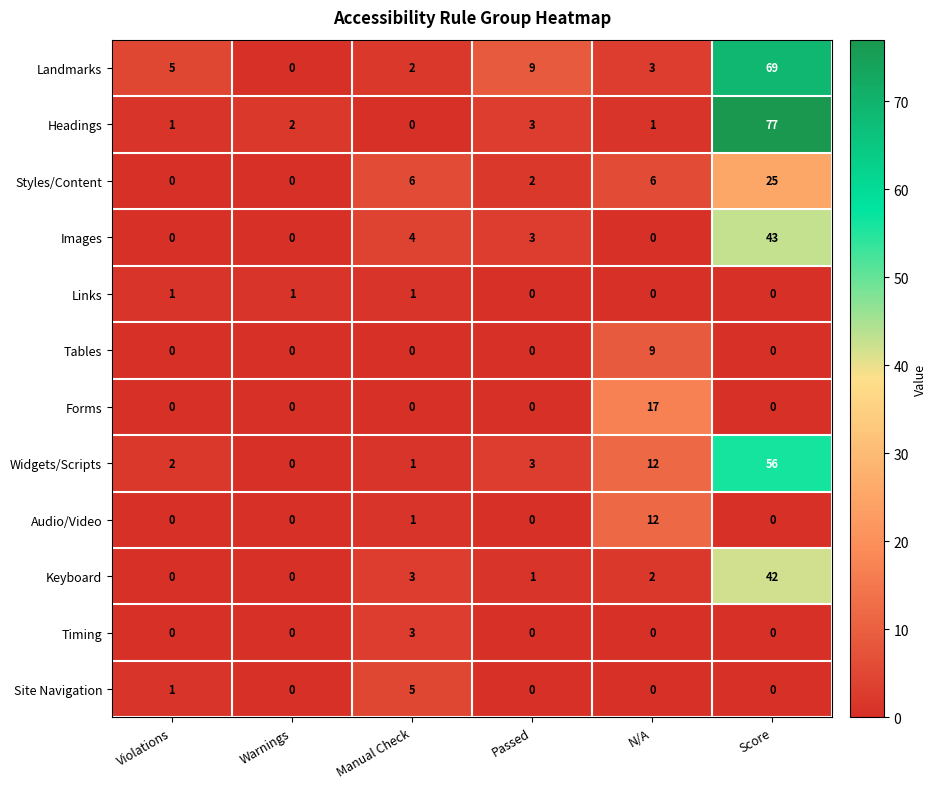

How many distinct data groups are displayed?

12